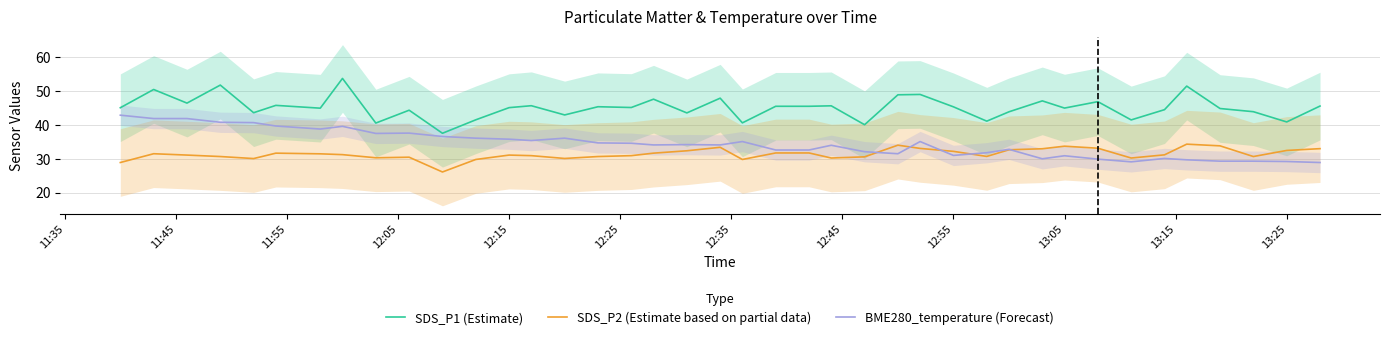

True or false: SDS_P2 (Estimate based on partial data) and SDS_P1 (Estimate) intersect in this chart.

False